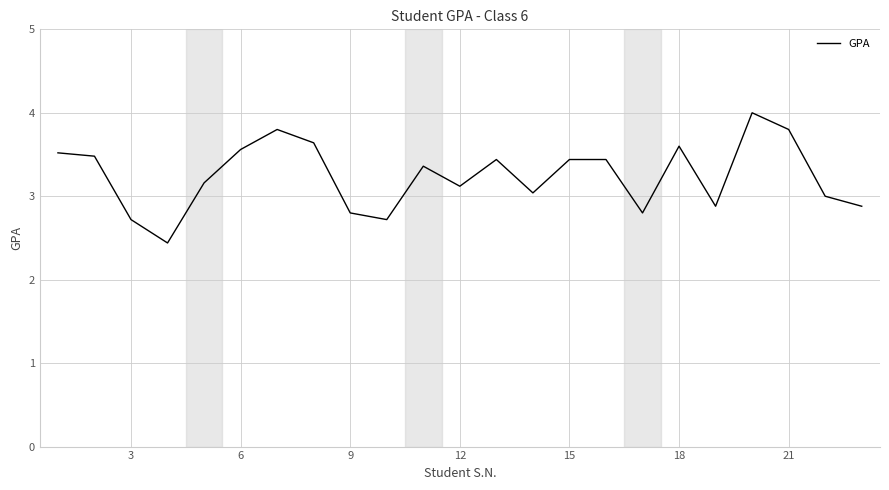

What is the smallest value displayed?

2.4